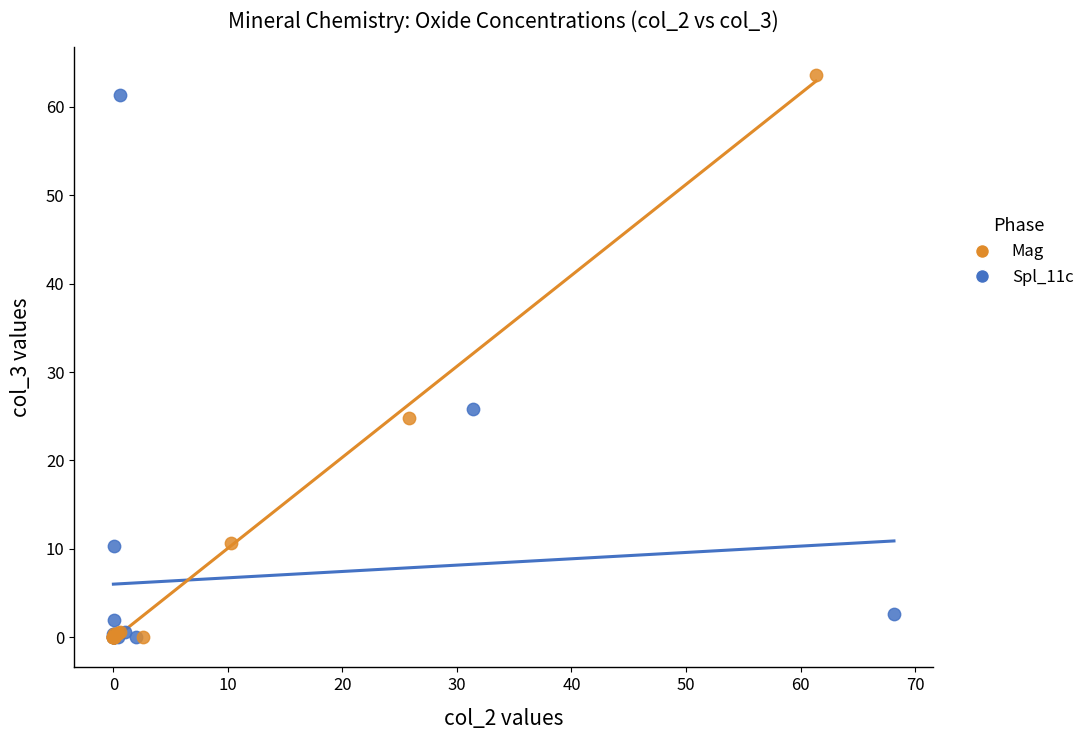

Which series has the widest spread of Y values?

Mag